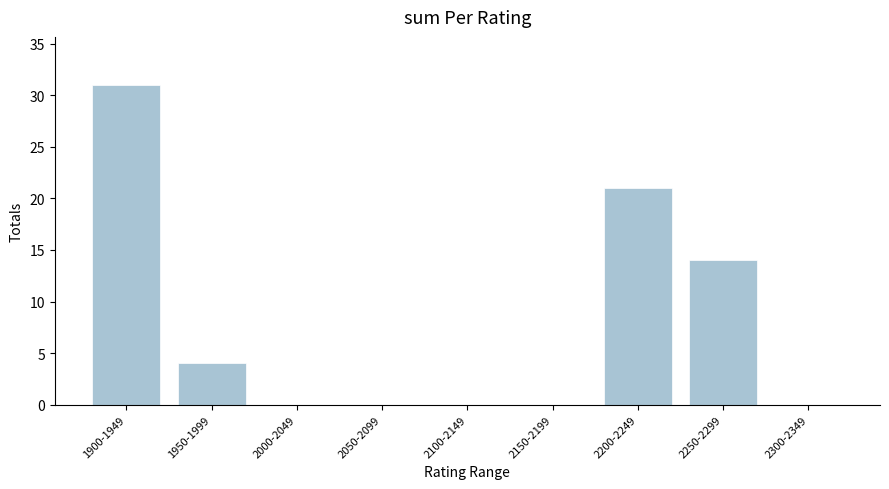

Reading left to right, list all the values displayed in this chart.

31	4	0	0	0	0	21	14	0